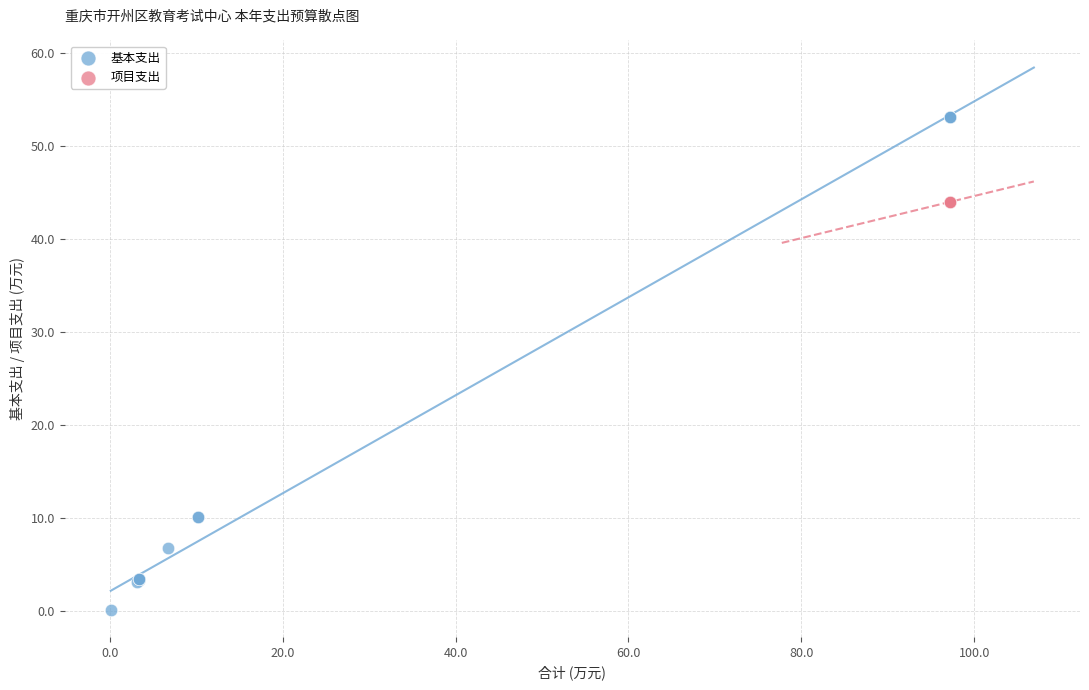

Which series contains the highest Y value?

基本支出